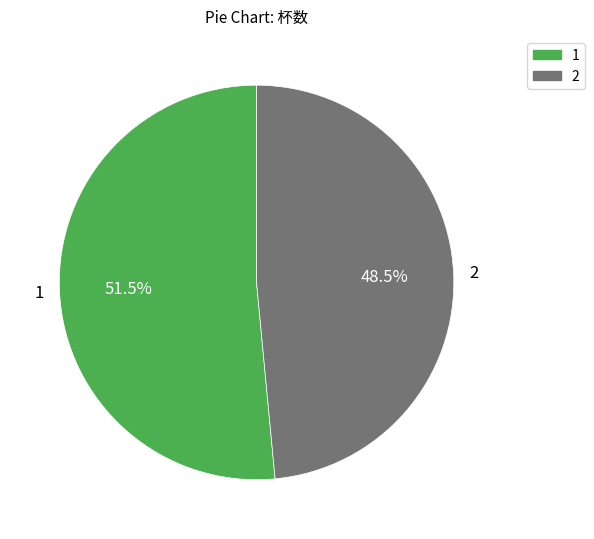

Do 1 and 2 together represent more than half of the pie?

Yes